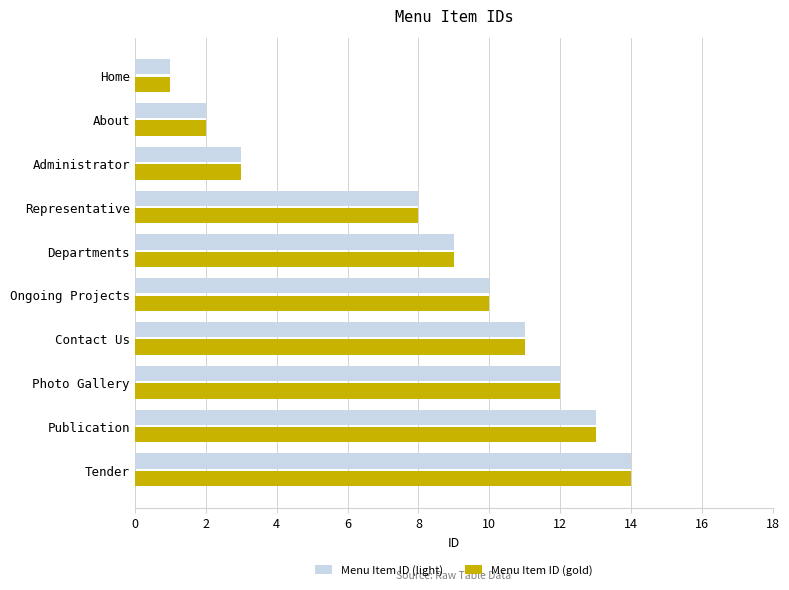

Is the value of Menu Item ID (light) at About greater than the value of Menu Item ID (gold) at Ongoing Projects?

No